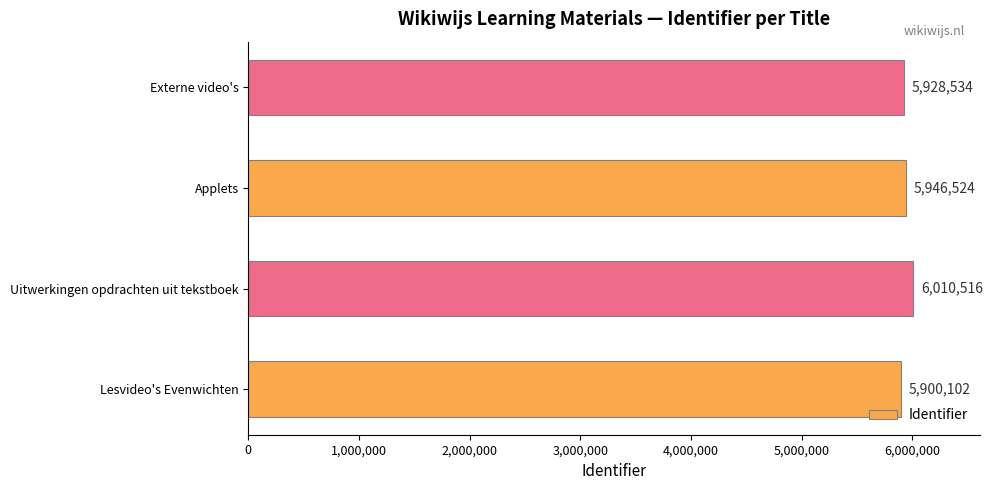

What is the ratio of the value at Applets to the value at Lesvideo's Evenwichten?

1.0